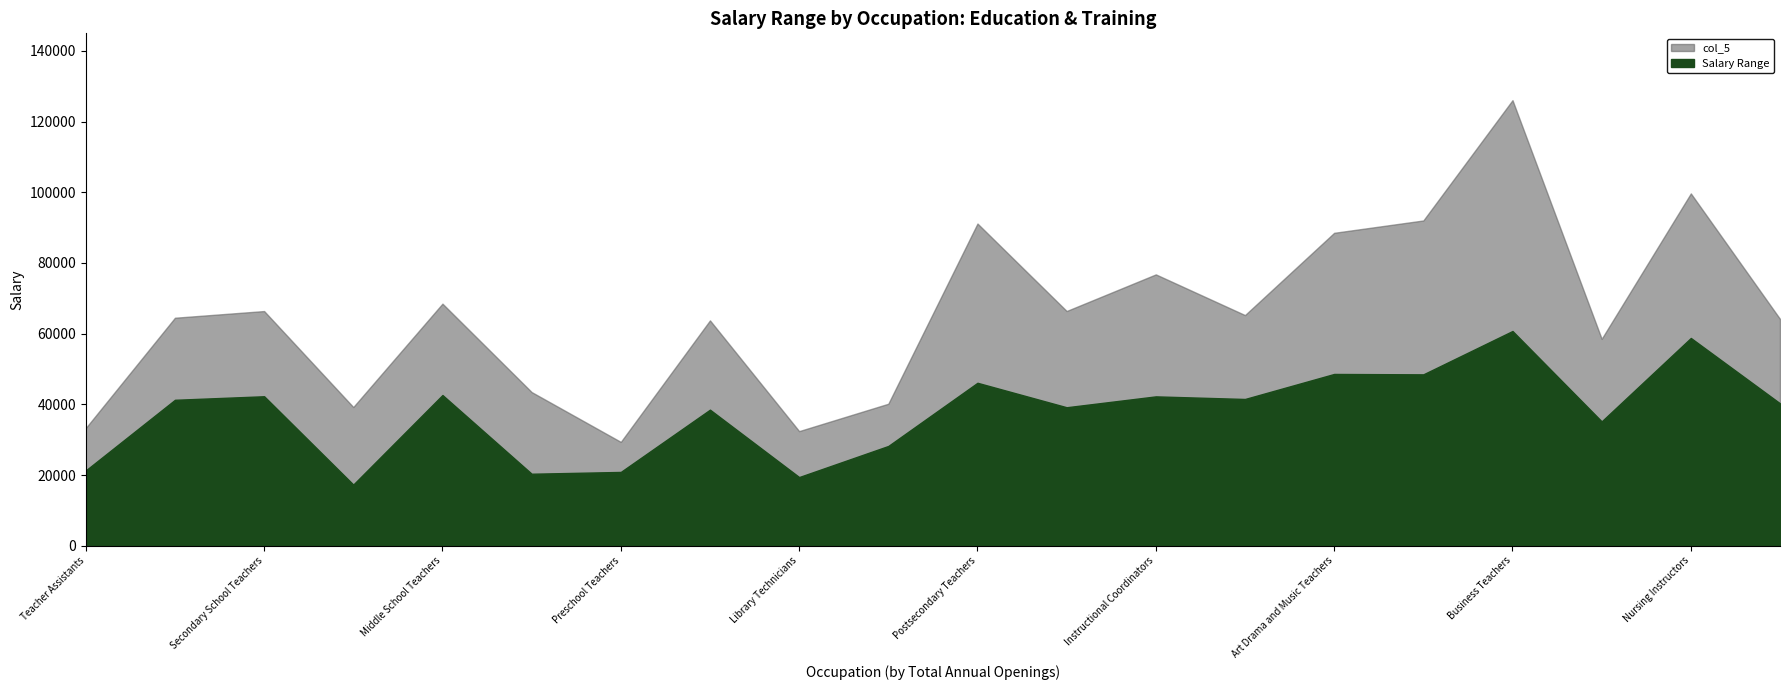

What is the minimum value for Salary Range?

17309